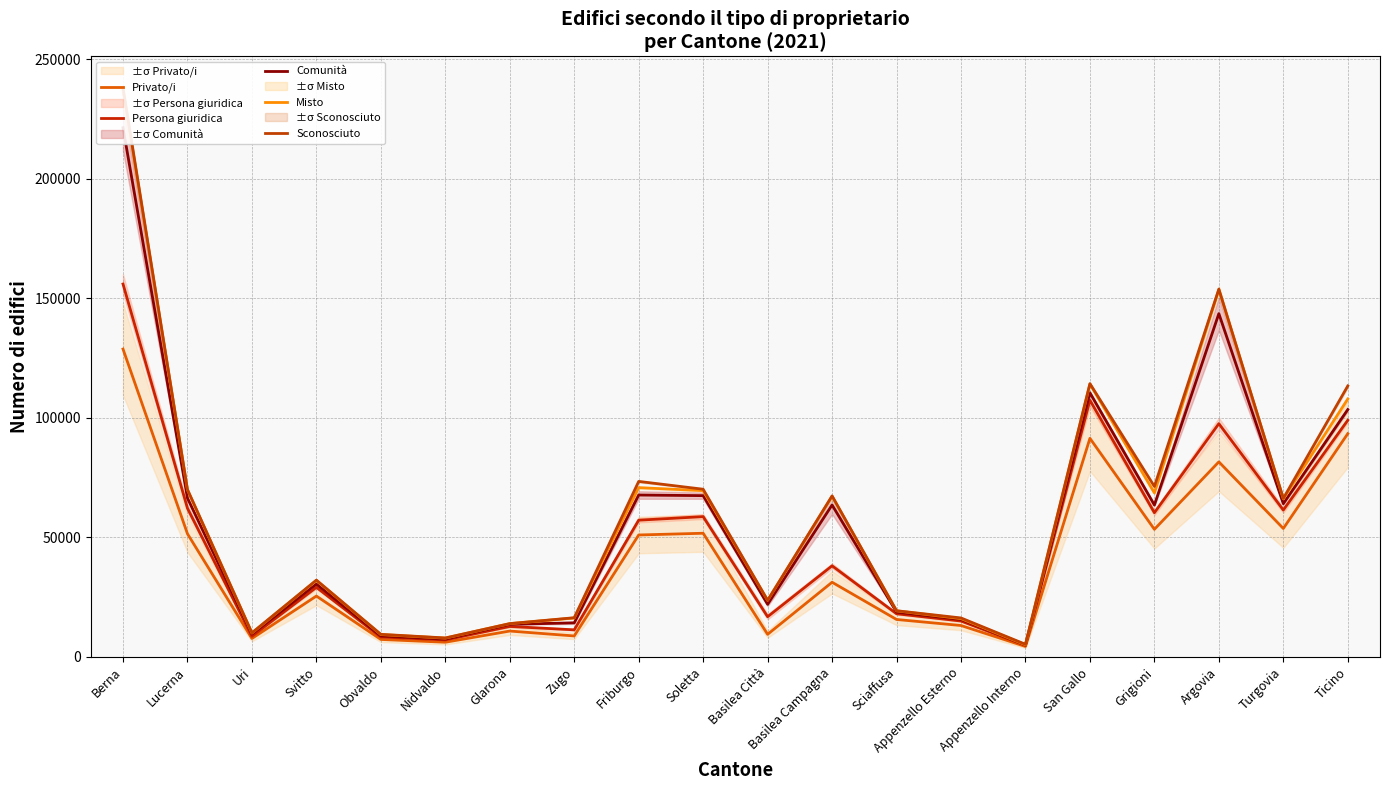

What is the difference between the maximum and minimum values in the Misto series?

231968